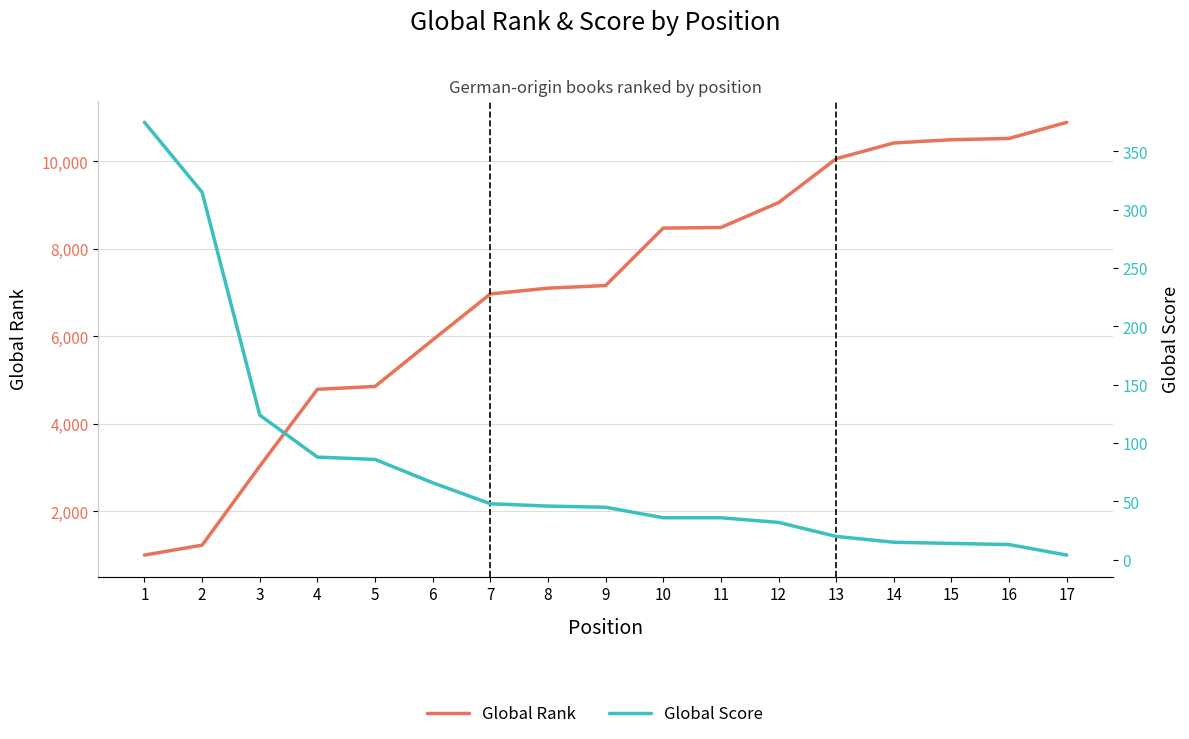

Is the value of Global Rank at 13 greater than the value of Global Score at 13?

Yes